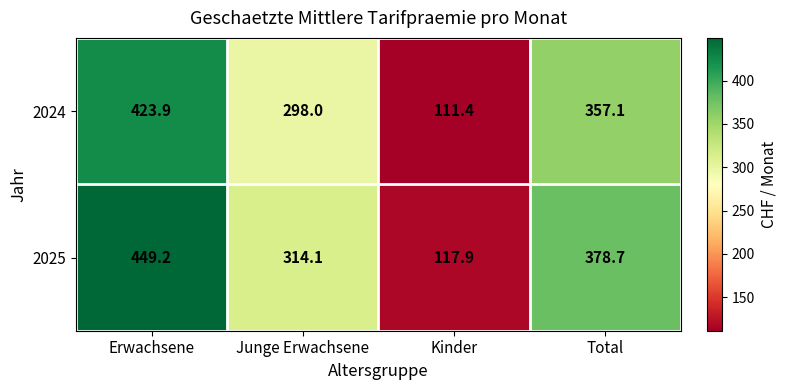

The value of 2024 at Junge Erwachsene is 135.7. True or false?

False